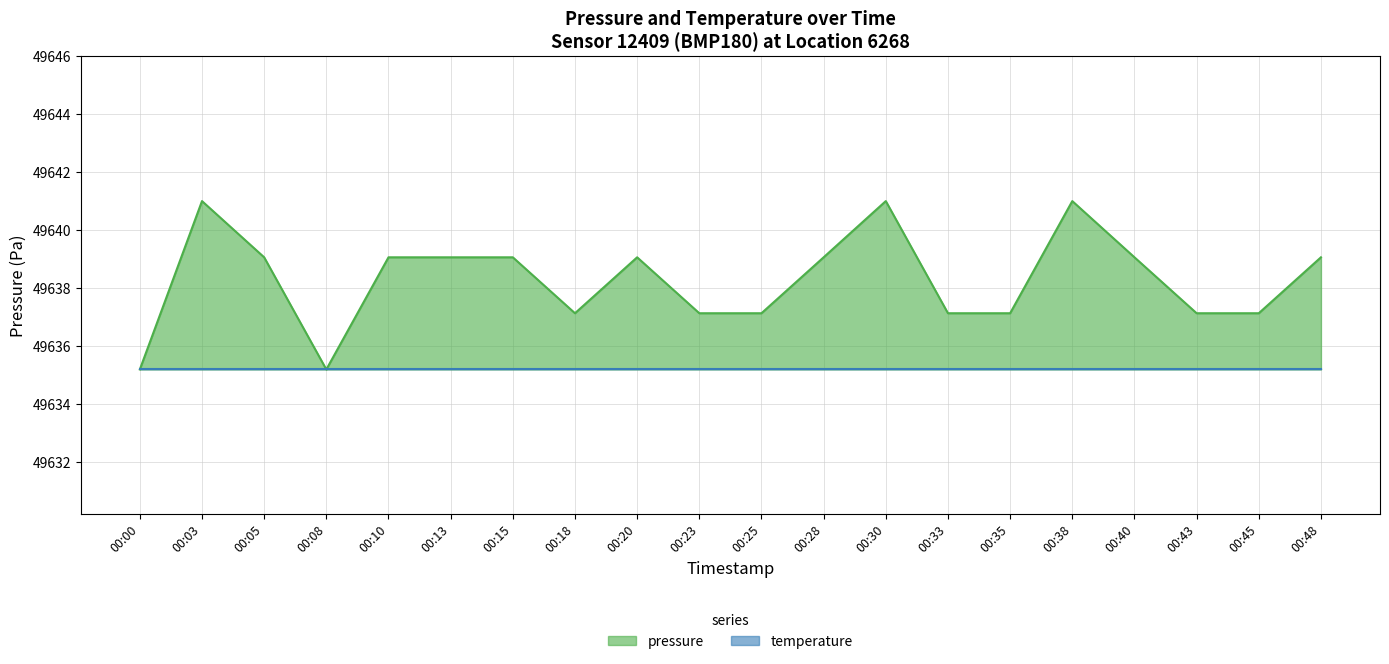

What is the ratio of the value at 00:28 to the value at 00:20?

1.0